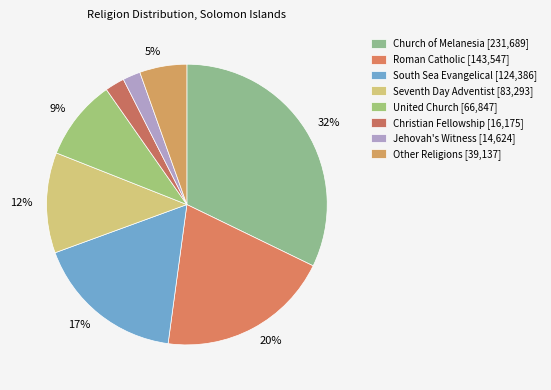

How many segments does this pie chart have?

8